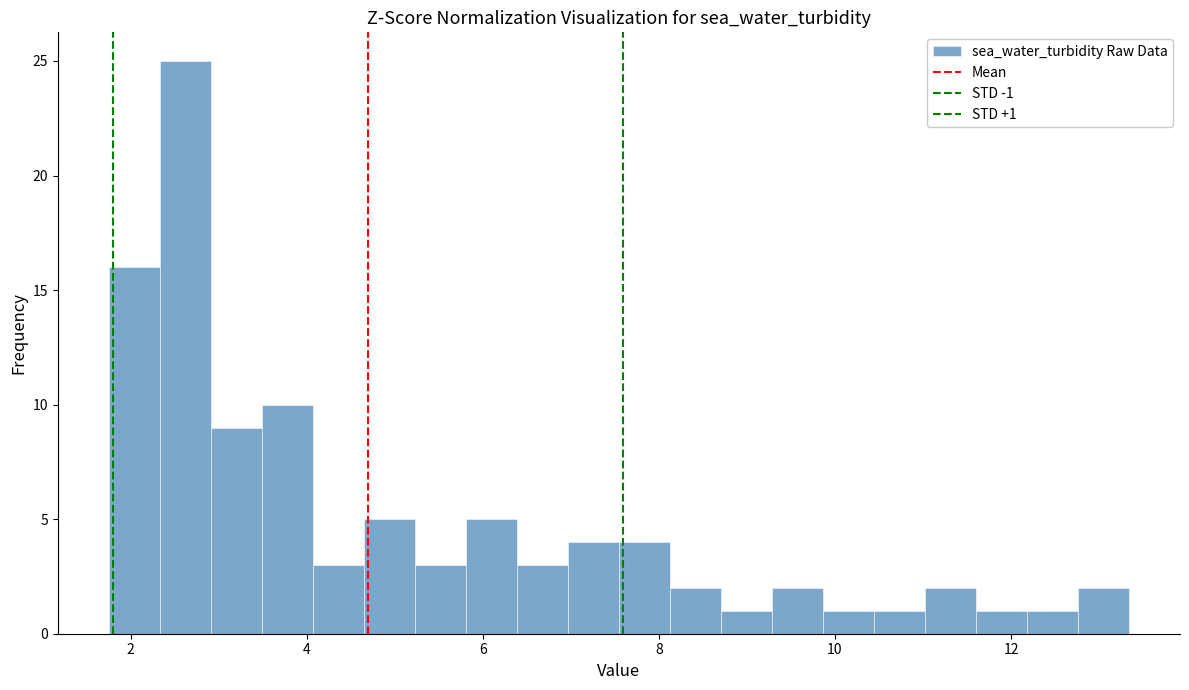

Around what value on the x-axis is the tallest bar? Give the approximate position of its centre, as read against the axis.

2.6